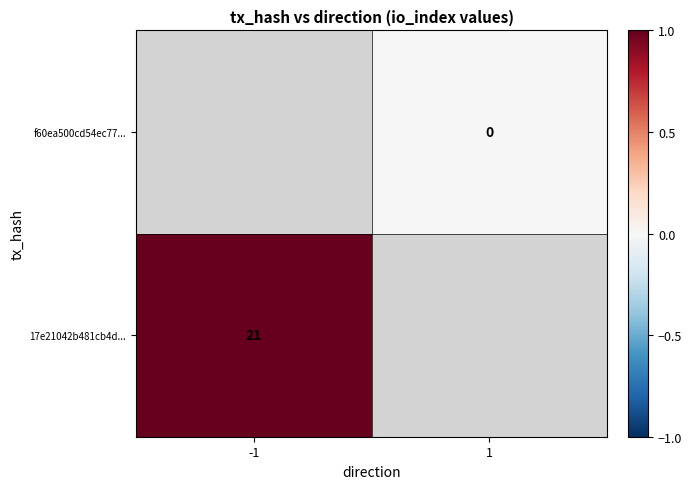

True or false: 17e21042b481cb4d... has a value of 21 at -1.

True